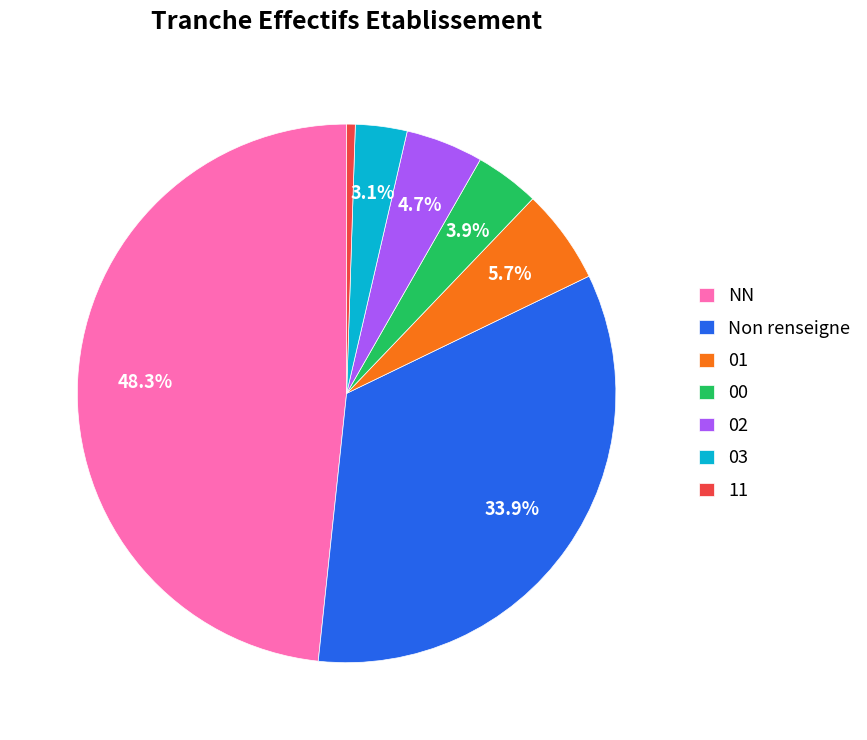

To the nearest percent, what is the average slice percentage?

14%